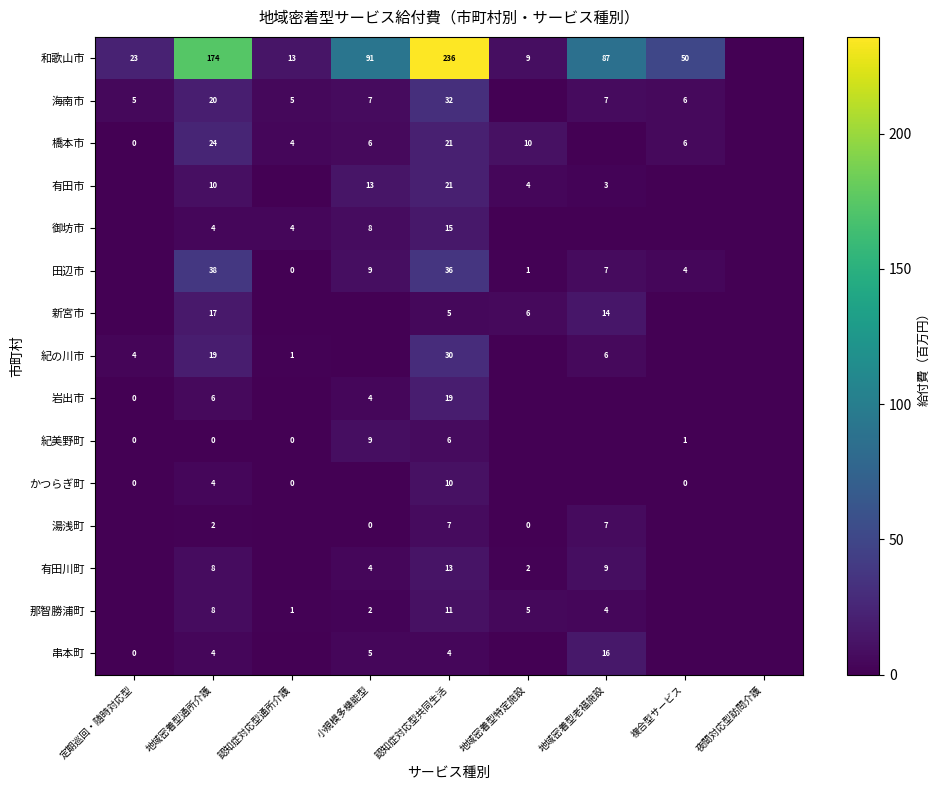

What is the total value across all series at 地域密着型通所介護?

338